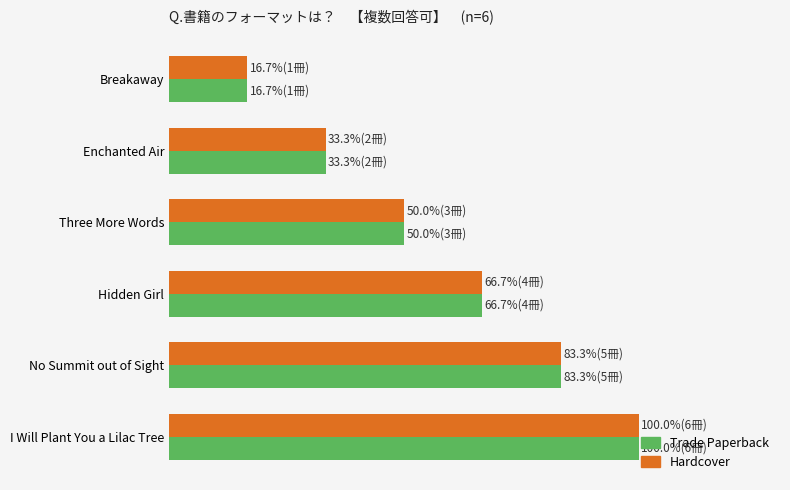

What is the smallest value displayed?

16.7